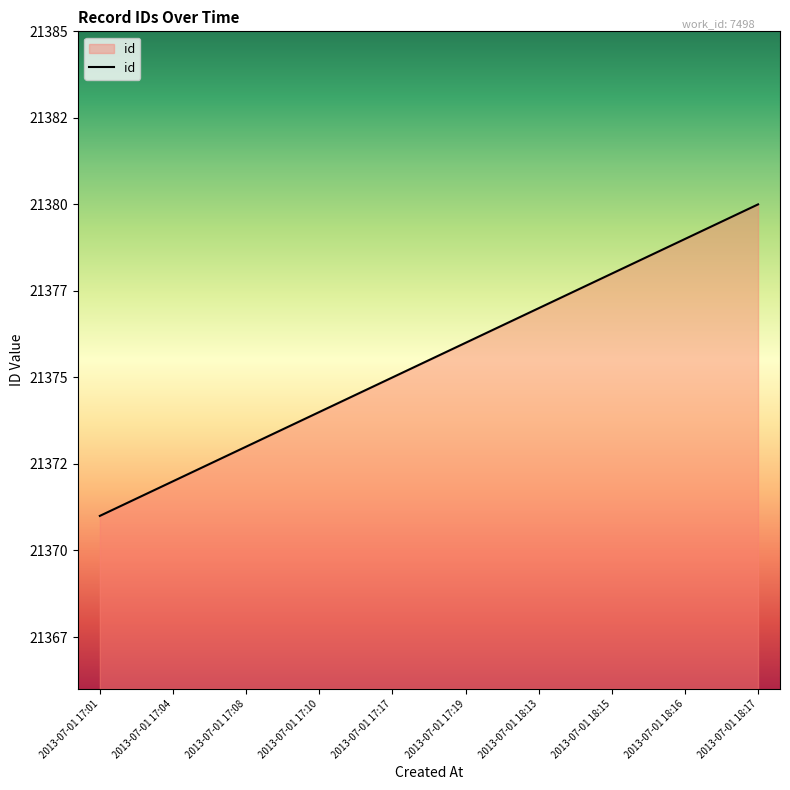

Does the chart have visible grid lines?

No